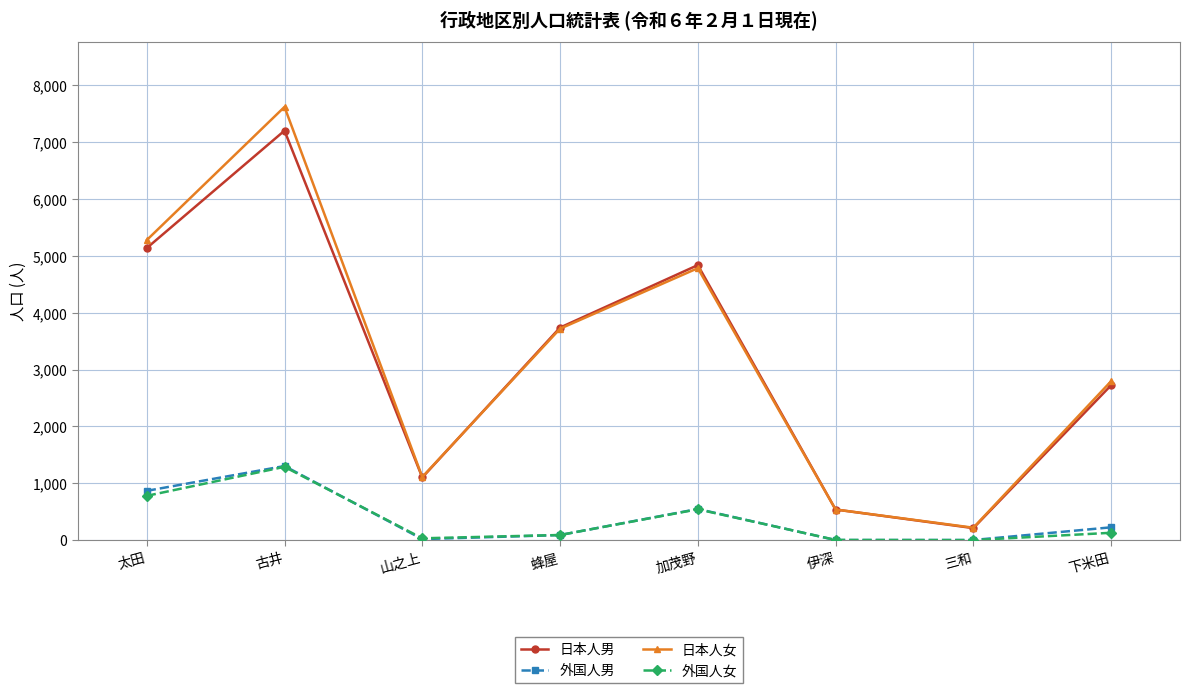

Does the chart display data point markers on the line(s)?

Yes